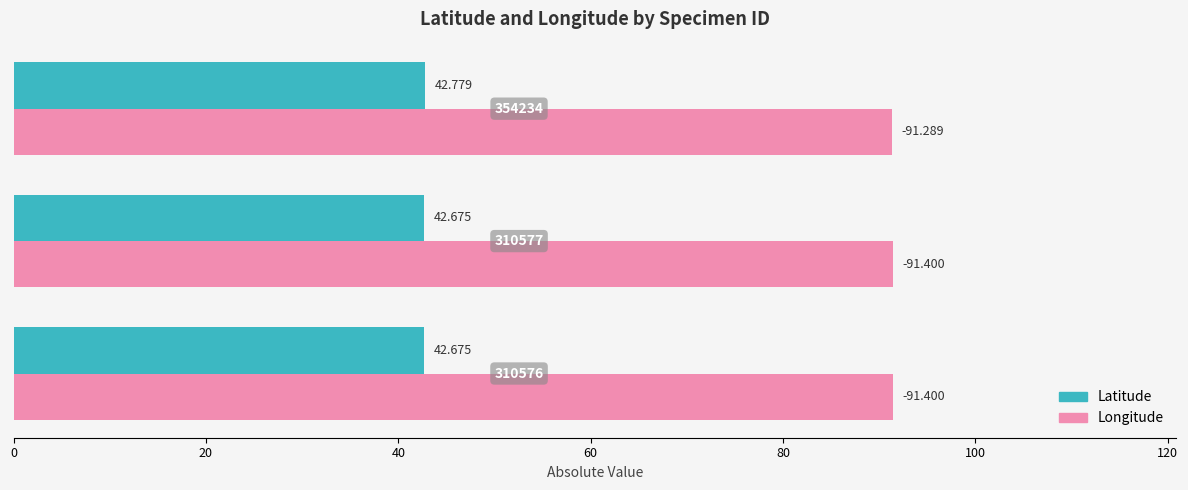

What are all the series names shown in the legend?

Latitude, Longitude